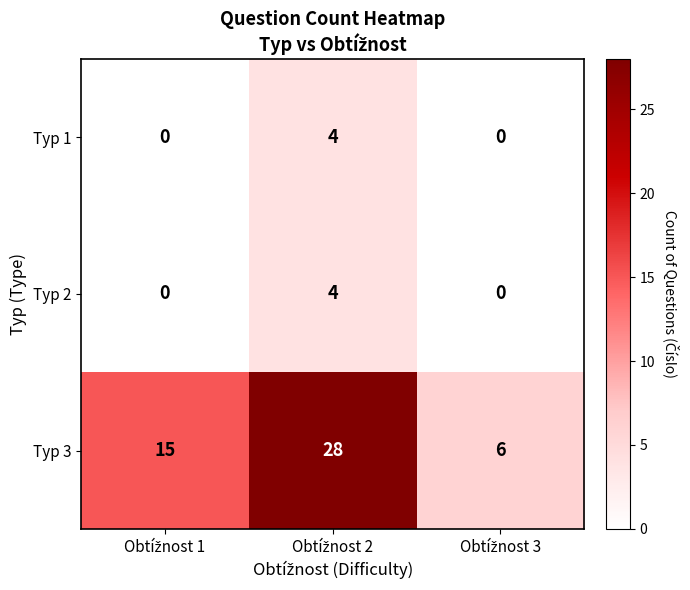

How many values in the Typ 3 series are below 15?

1